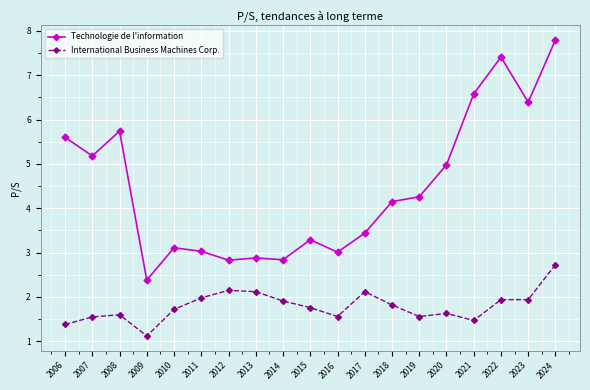

List the series in order of their overall mean, highest first.

Technologie de l'information, International Business Machines Corp.